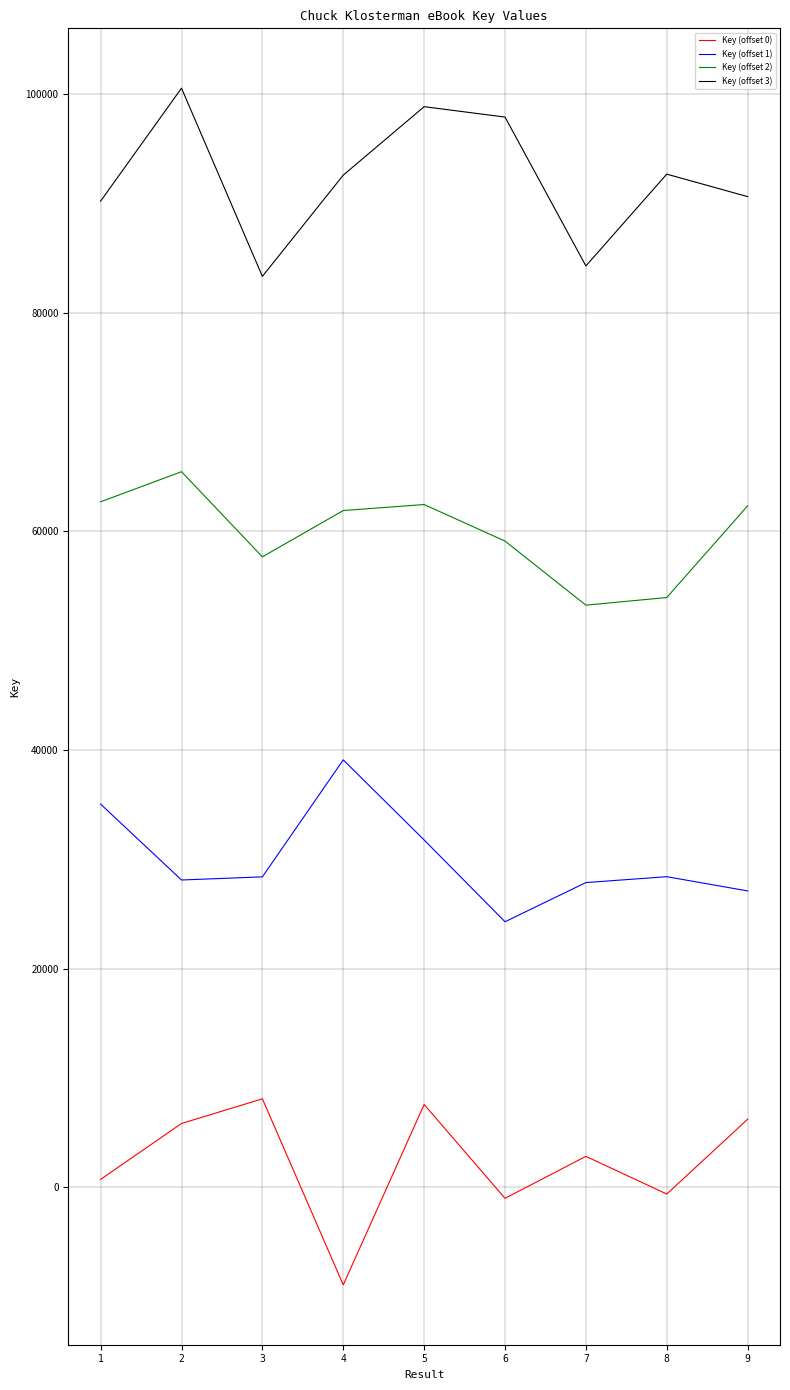

Which series has the largest total across all categories?

Key (offset 3)